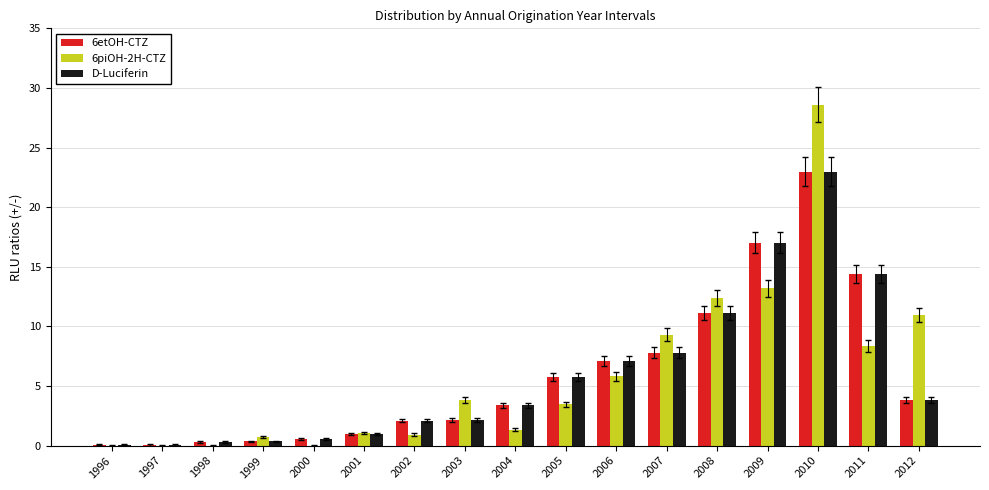

What is the total value across all series at 2003?

8.1